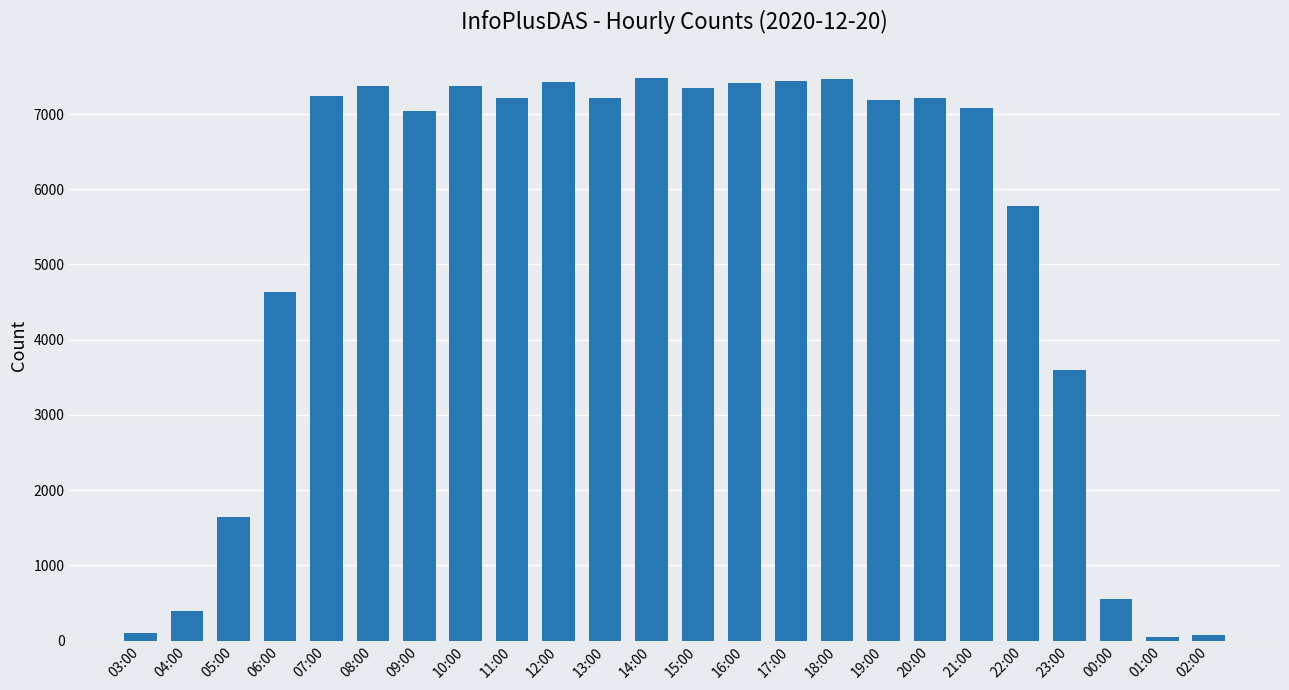

What is the label of the 11th bar from the right?

16:00